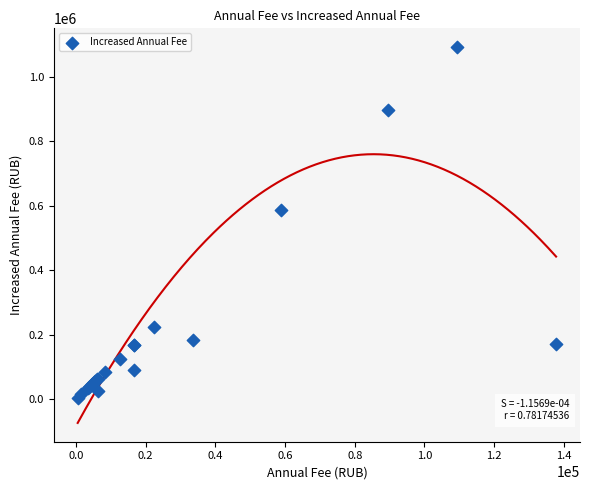

What Y value in the scatter plot is closest to 548625?

588000